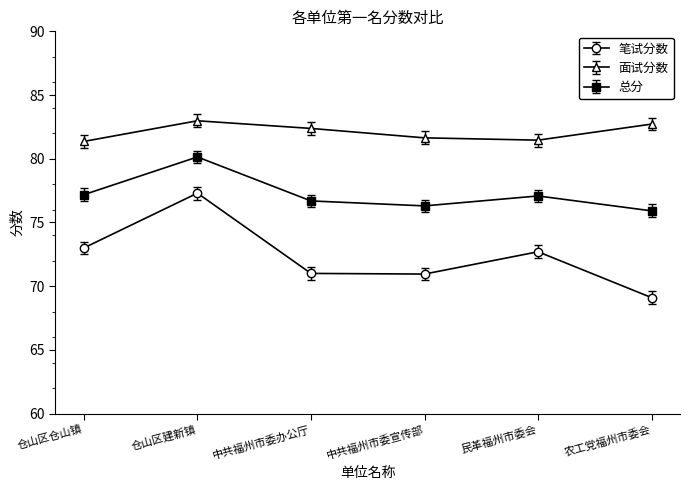

What is the minimum value for 笔试分数?

69.1